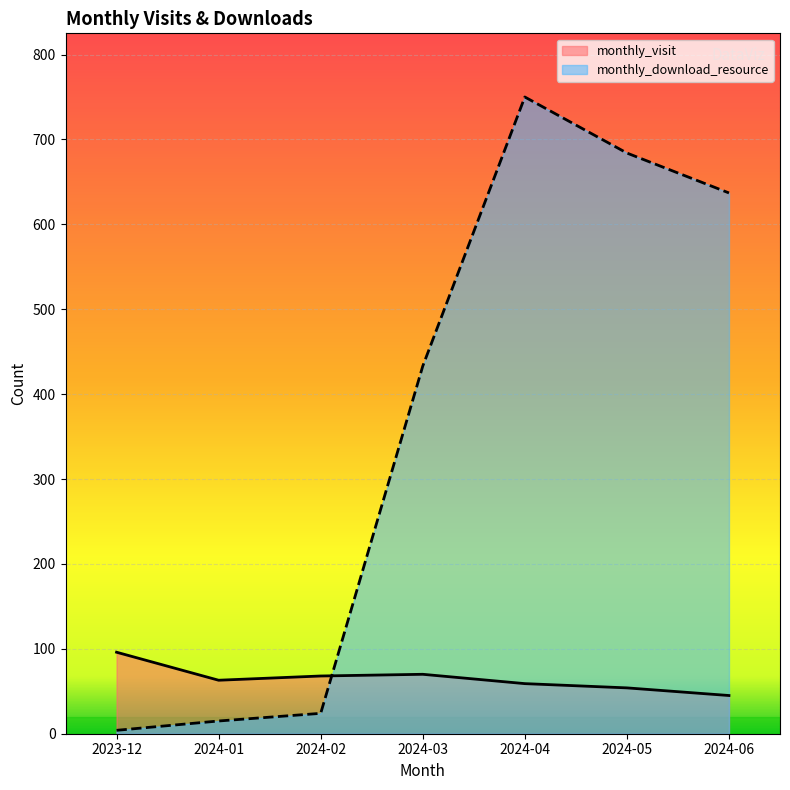

Is it true that monthly_download_resource equals 1220 at 2024-05?

False